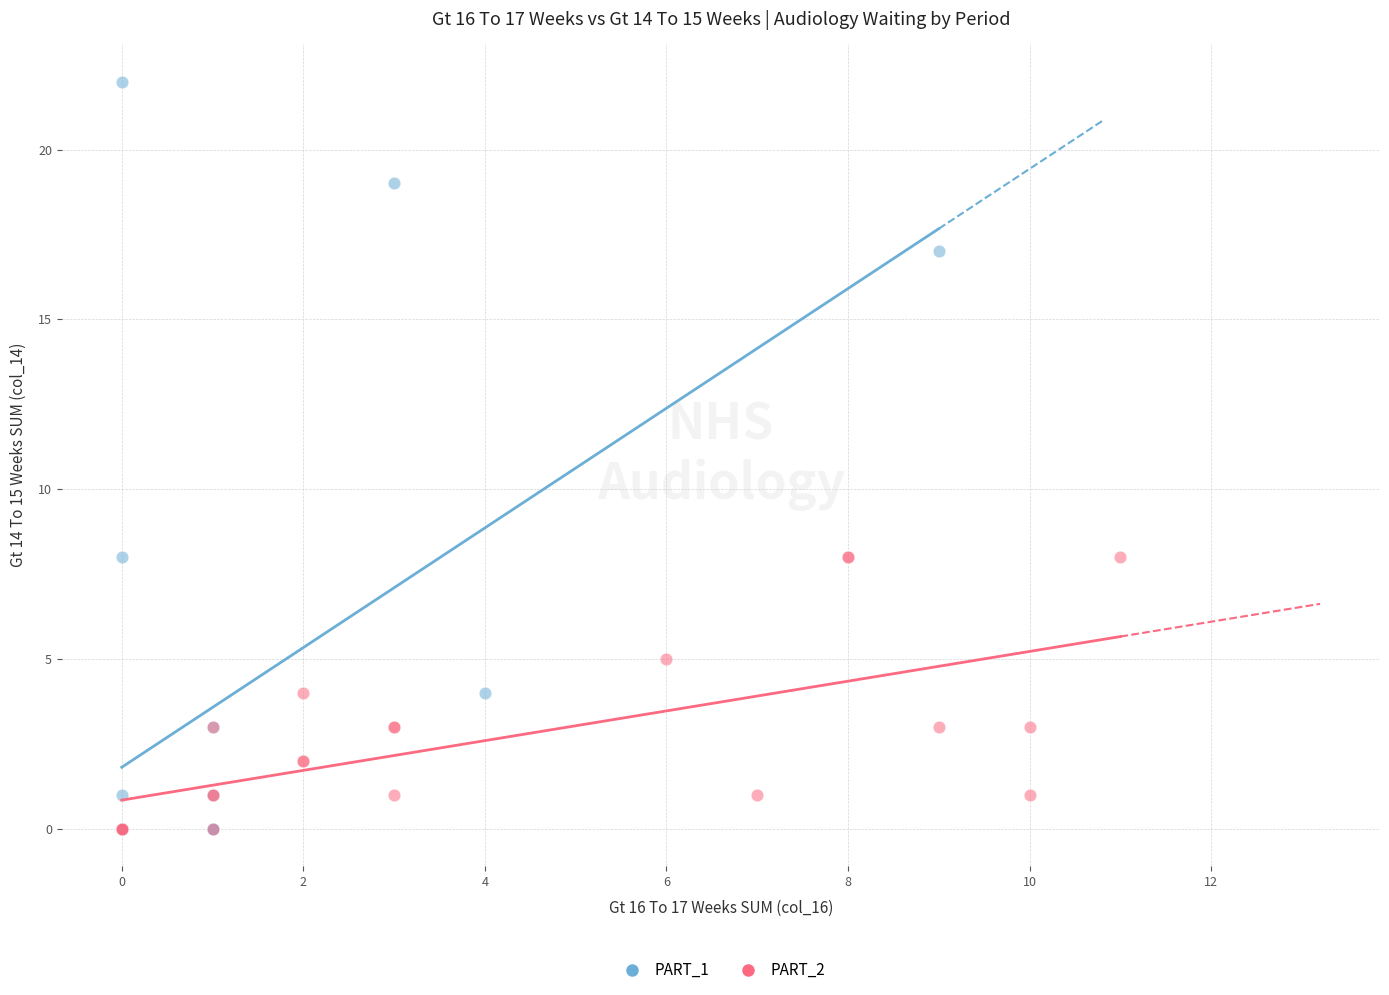

Which series contains the highest Y value?

PART_1